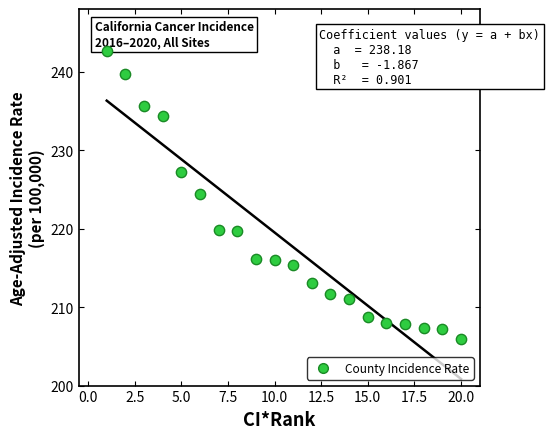

What is the range of Y values (max minus min)?

36.7